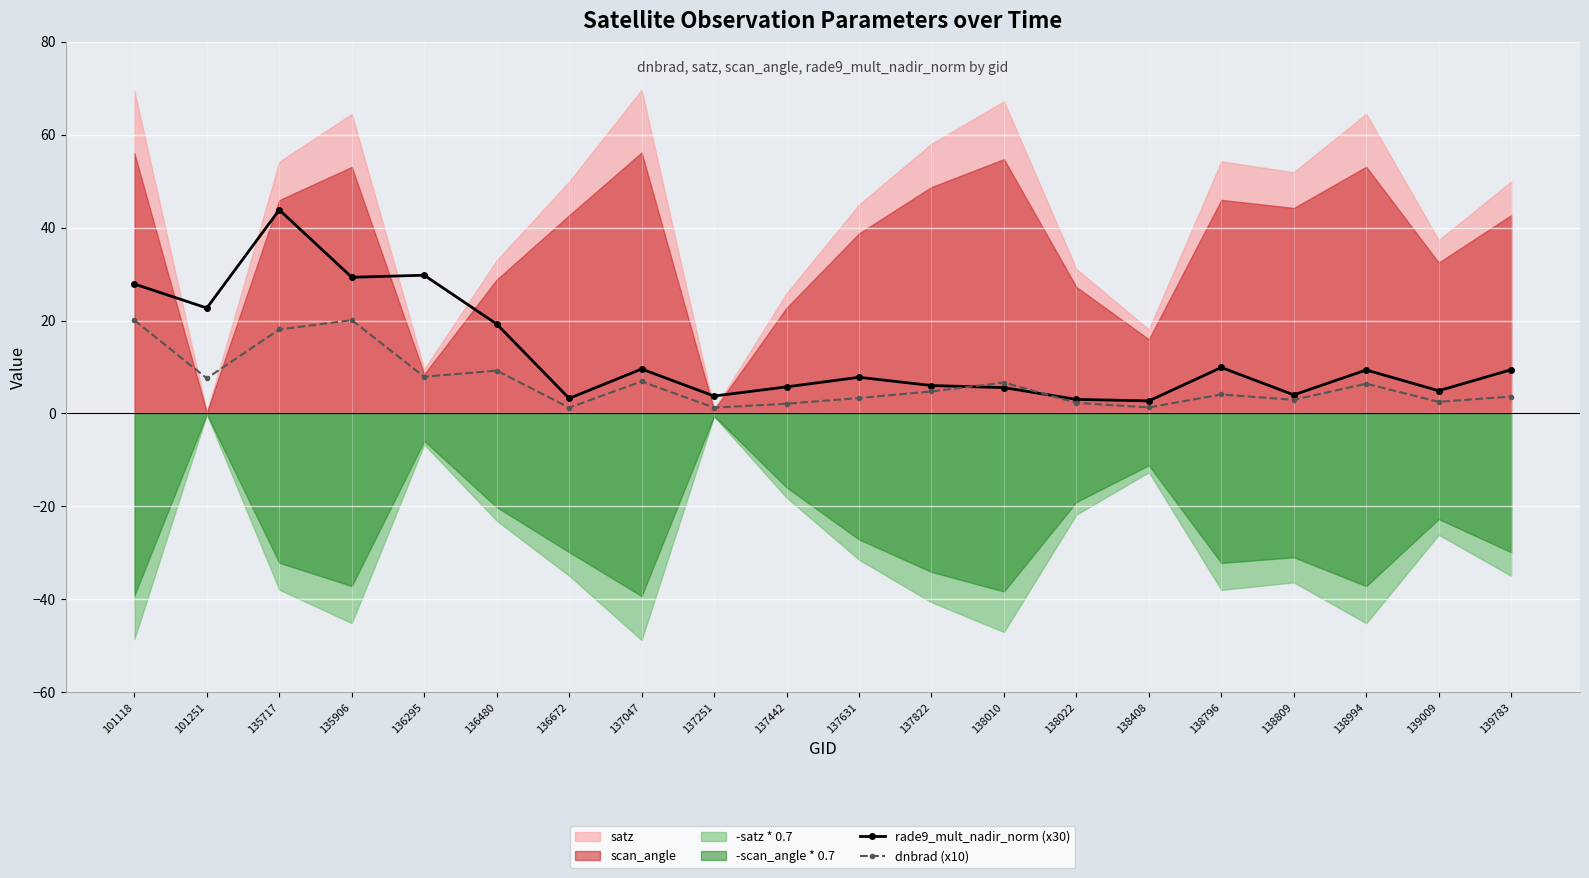

How many data points in rade9_mult_nadir_norm (x30) are less than 9?

10